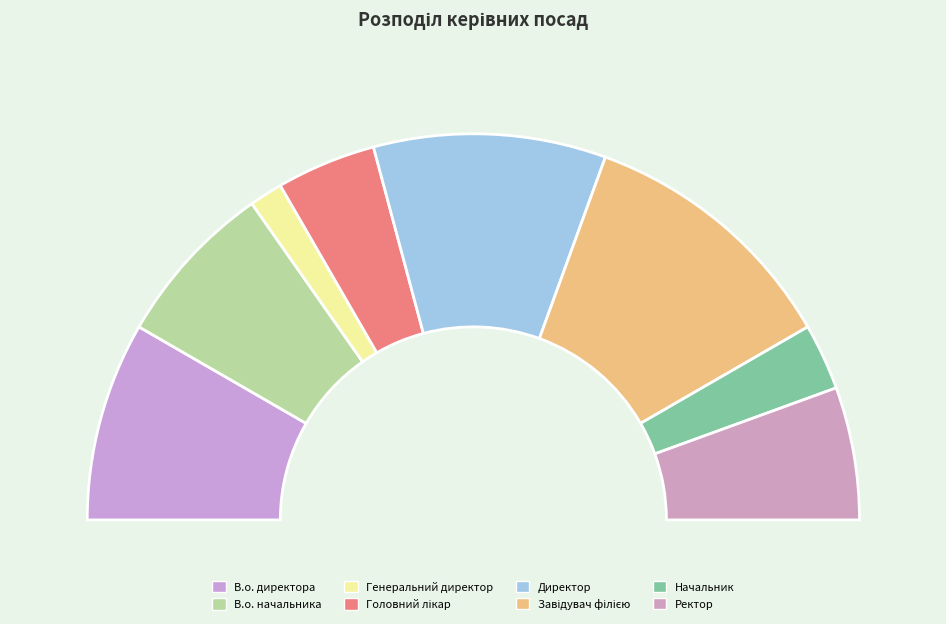

To the nearest percent, what portion does В.о. начальника represent?

14%